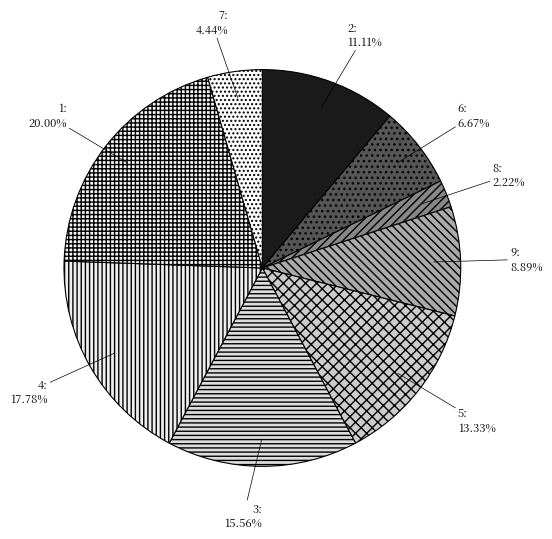

How many segments does this pie chart have?

9